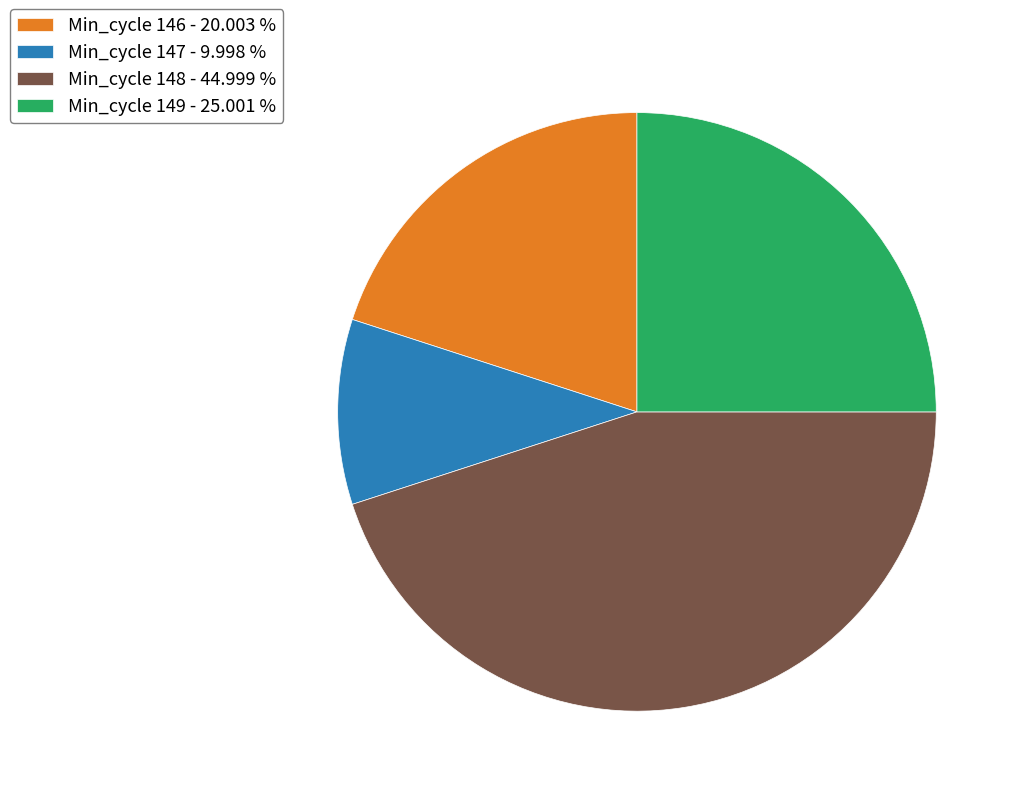

Is Min_cycle 146 - 20.003 % the majority of the pie?

No